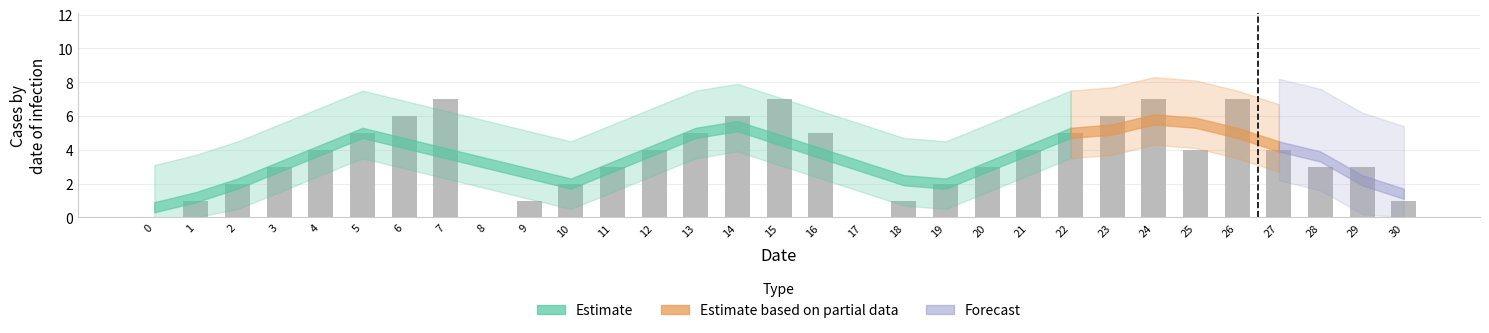

Reading right to left, extract all data points from this chart.

1	3	3	4	7	4	7	6	5	4	3	2	1	0	5	7	6	5	4	3	2	1	0	7	6	5	4	3	2	1	0